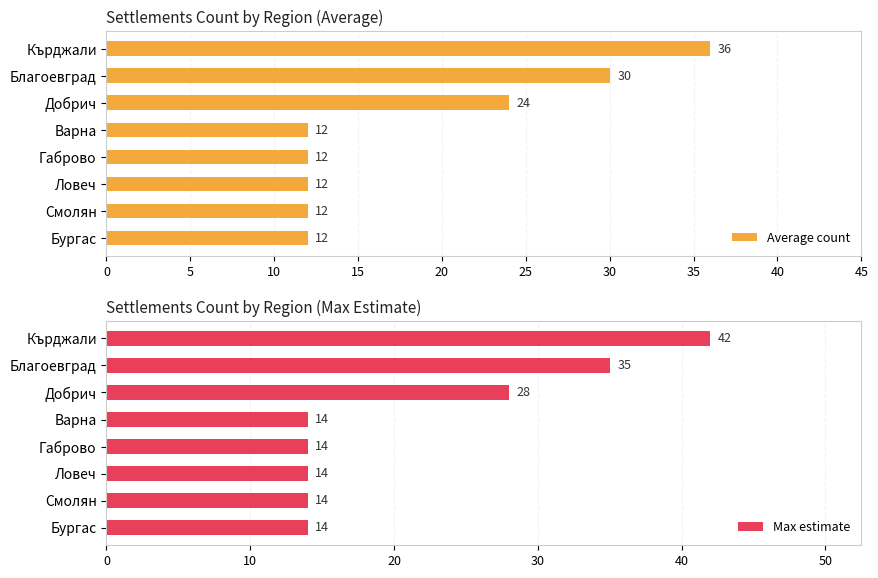

Count the Average count values in the range 12 to 30.

7